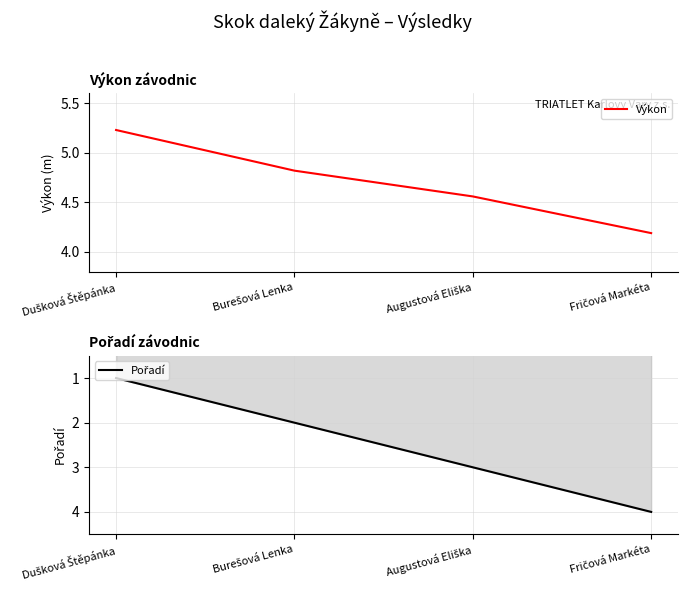

What is the label of the 2nd point from the right?

Augustová Eliška